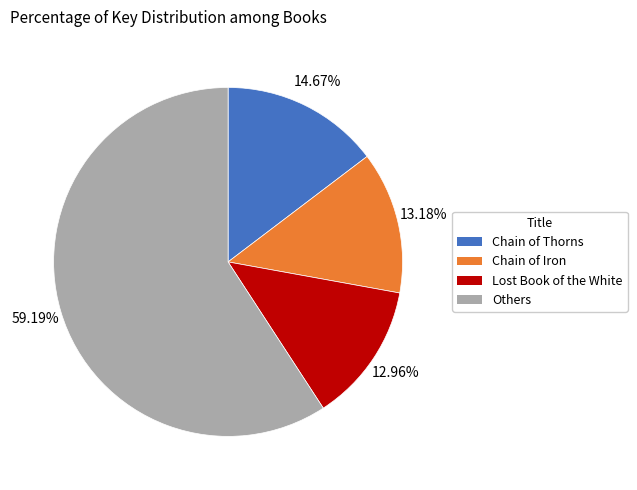

Which slice is the largest?

Others